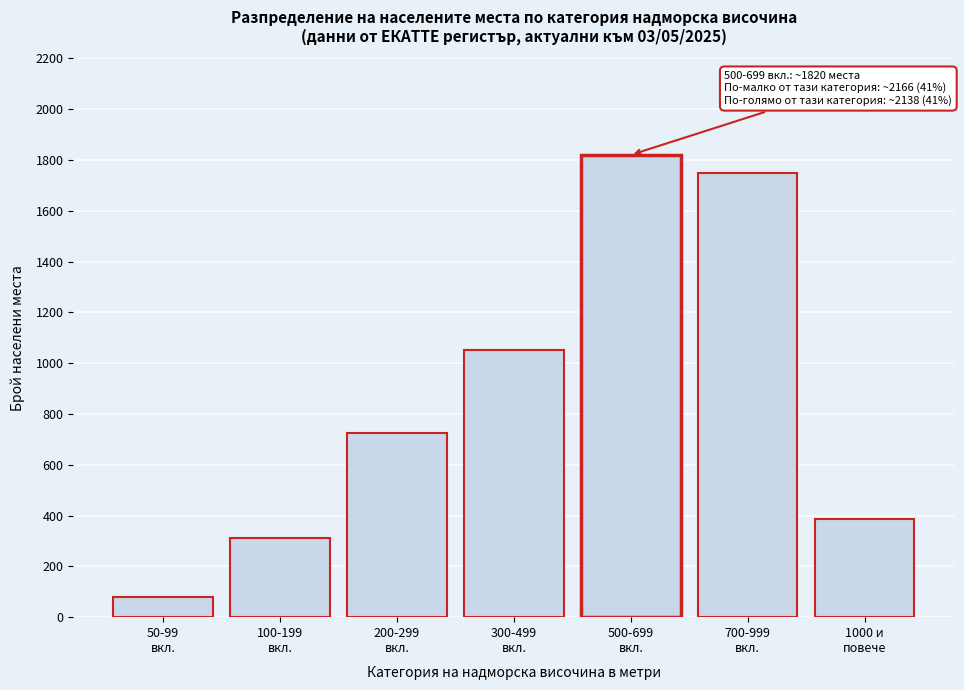

Reading right to left, transcribe all the data shown in this chart.

388	1750	1820	1050	725	312	79